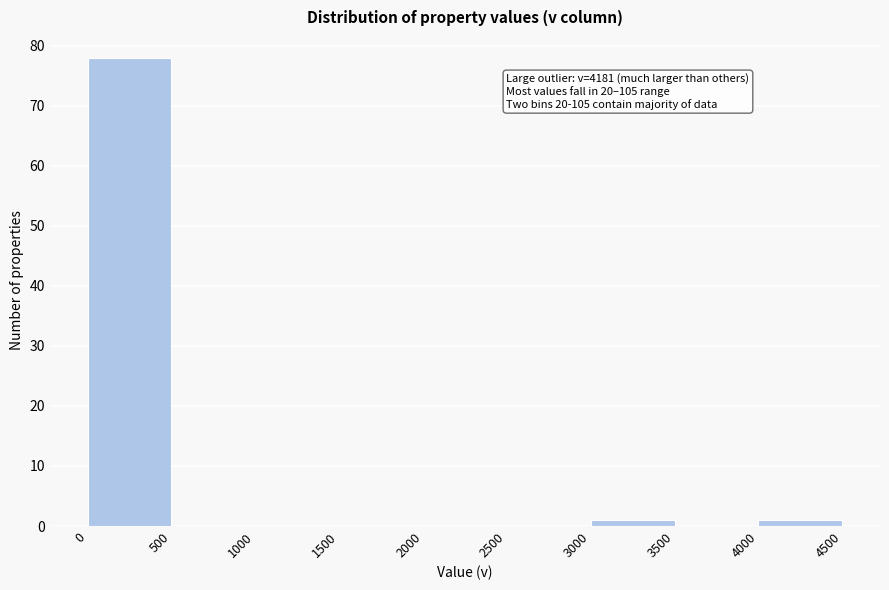

Over which range of the x-axis is the bar tallest?

0 to 500